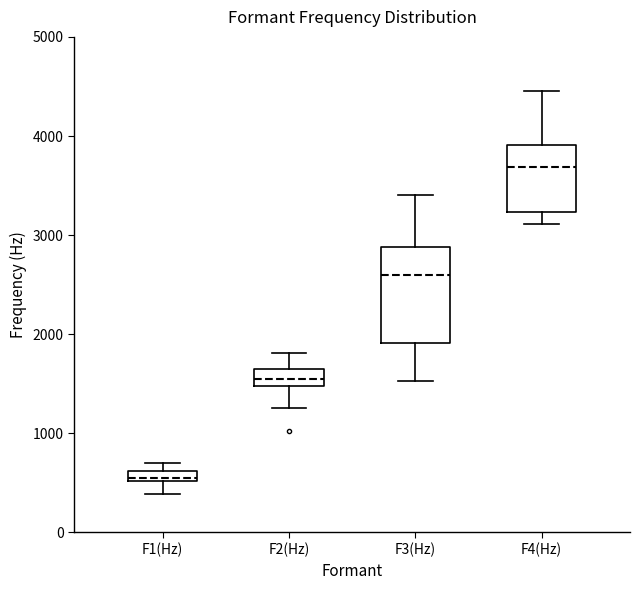

Where does the lower whisker of the box for F2(Hz) end on the y-axis? The values are not printed on the chart, so give them approximately, as read against the axis.

1300